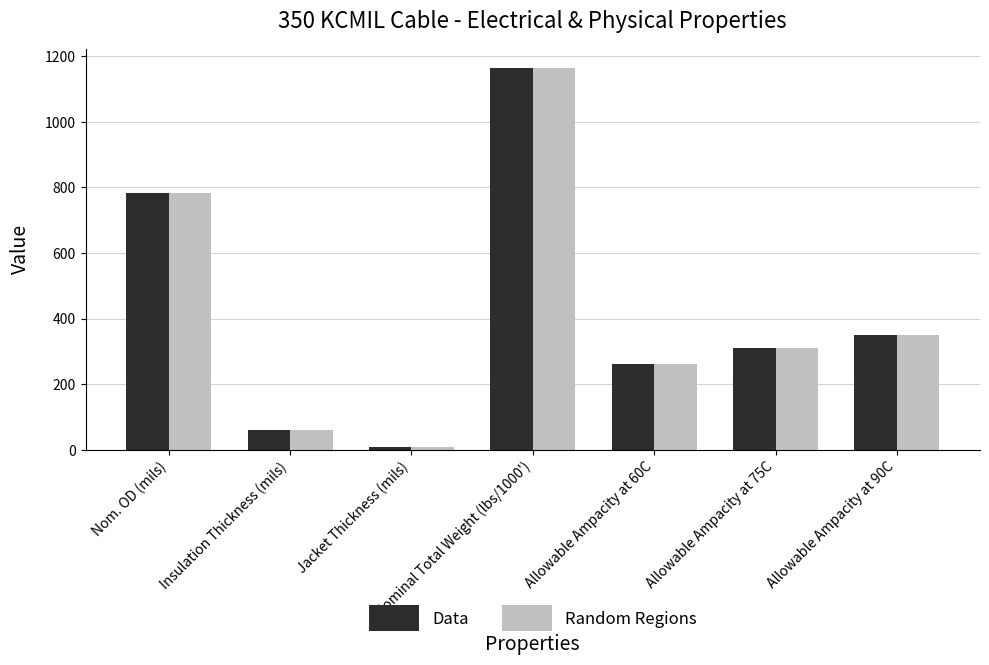

What is the difference between the second highest and second lowest values in the Random Regions series?

723